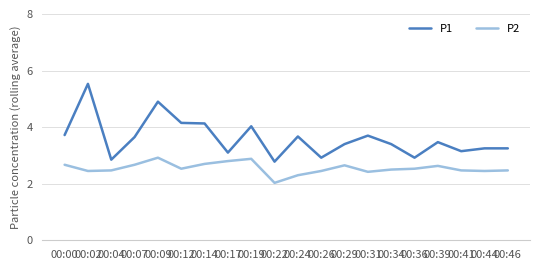

The value of P2 at 00:07 is 2.7. True or false?

True